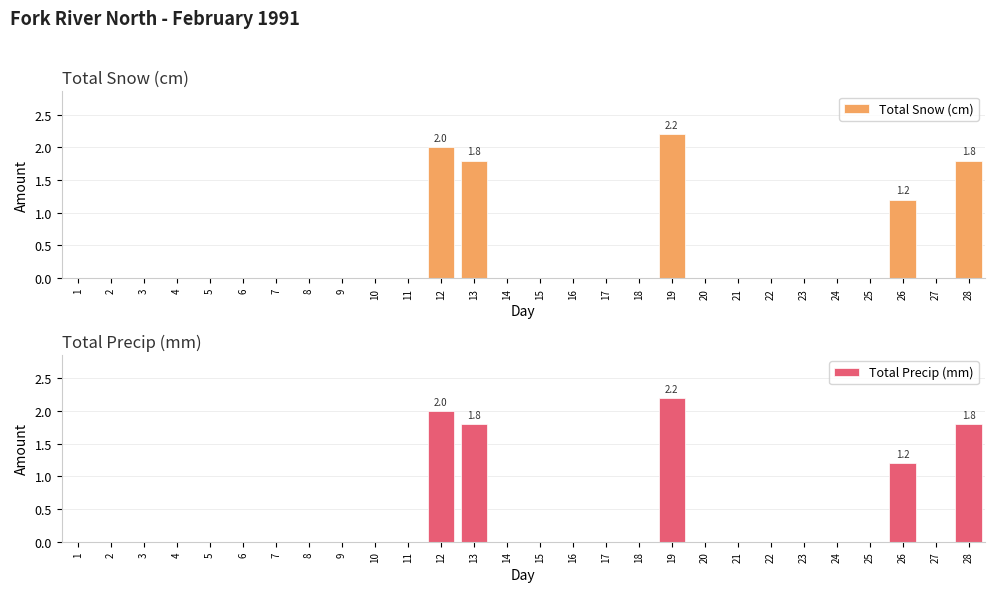

What is the average value of the Total Snow (cm) series?

0.3